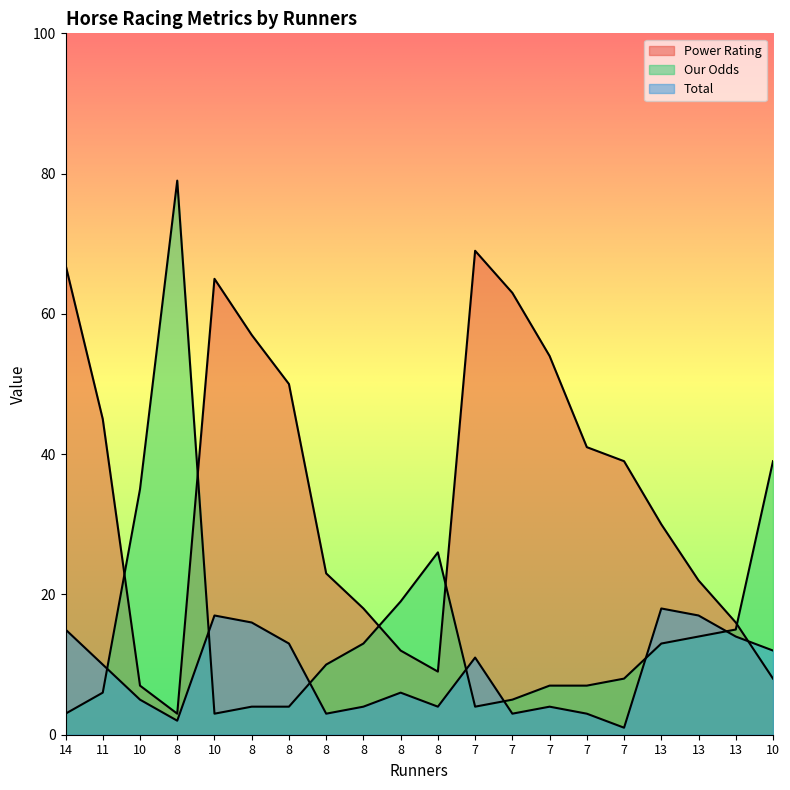

Is it true that Total equals 4 at 8?

True